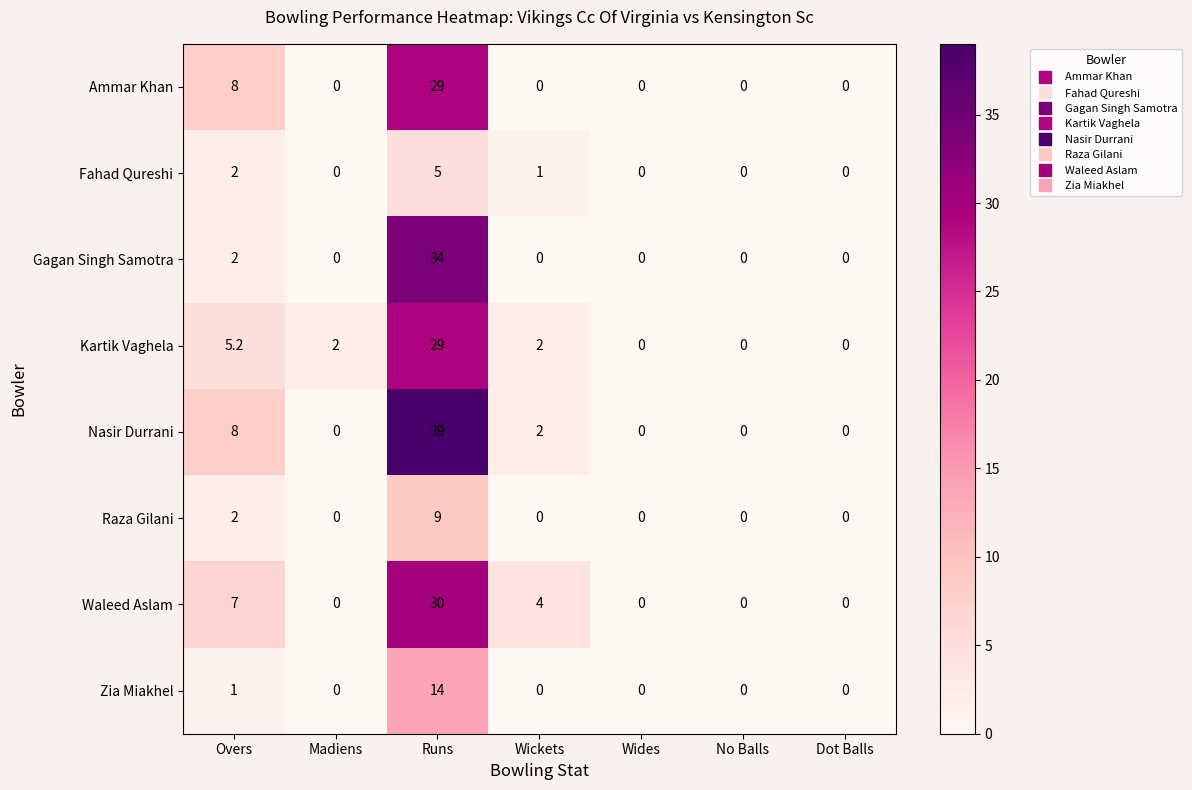

What is the difference between the maximum and minimum values in the Waleed Aslam series?

30.0